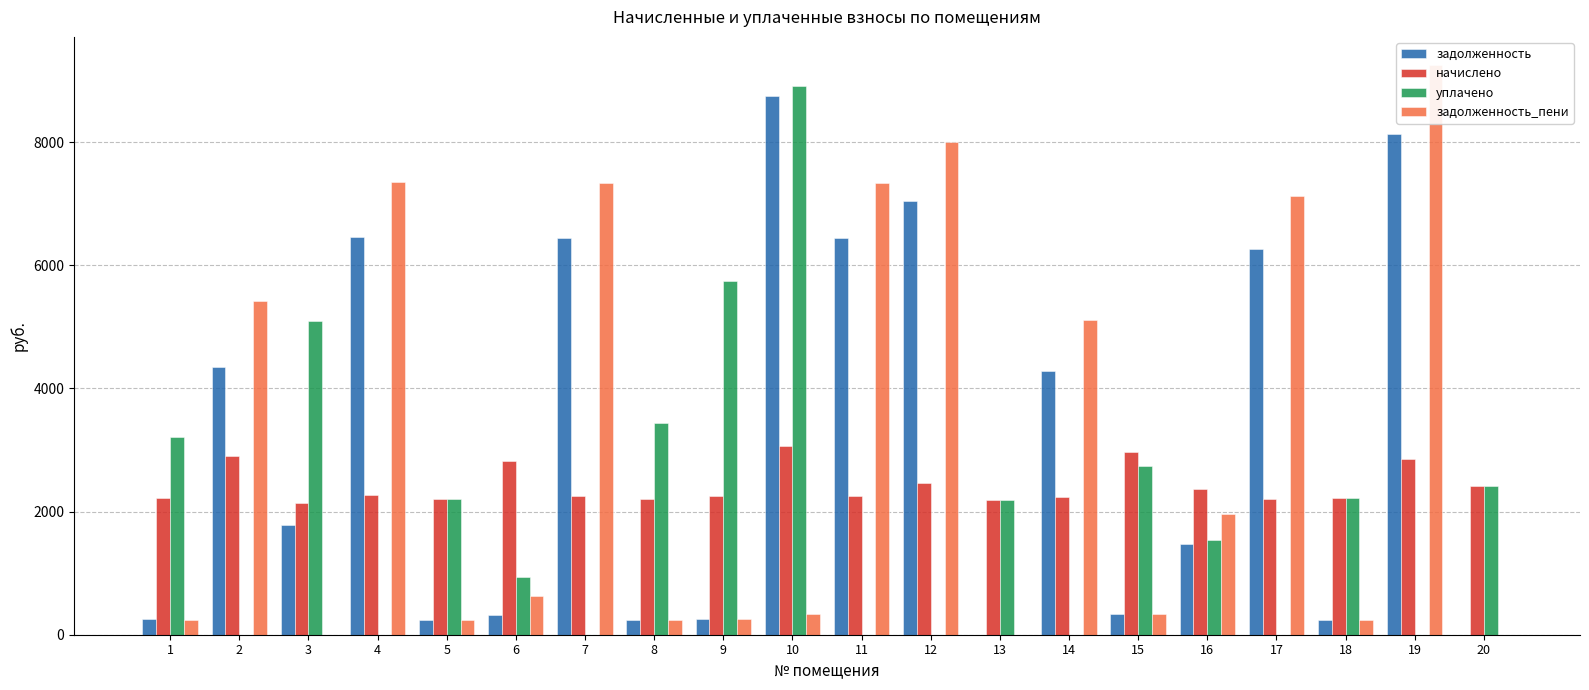

What is the difference between the second highest and minimum values in the задолженность series?

8127.7